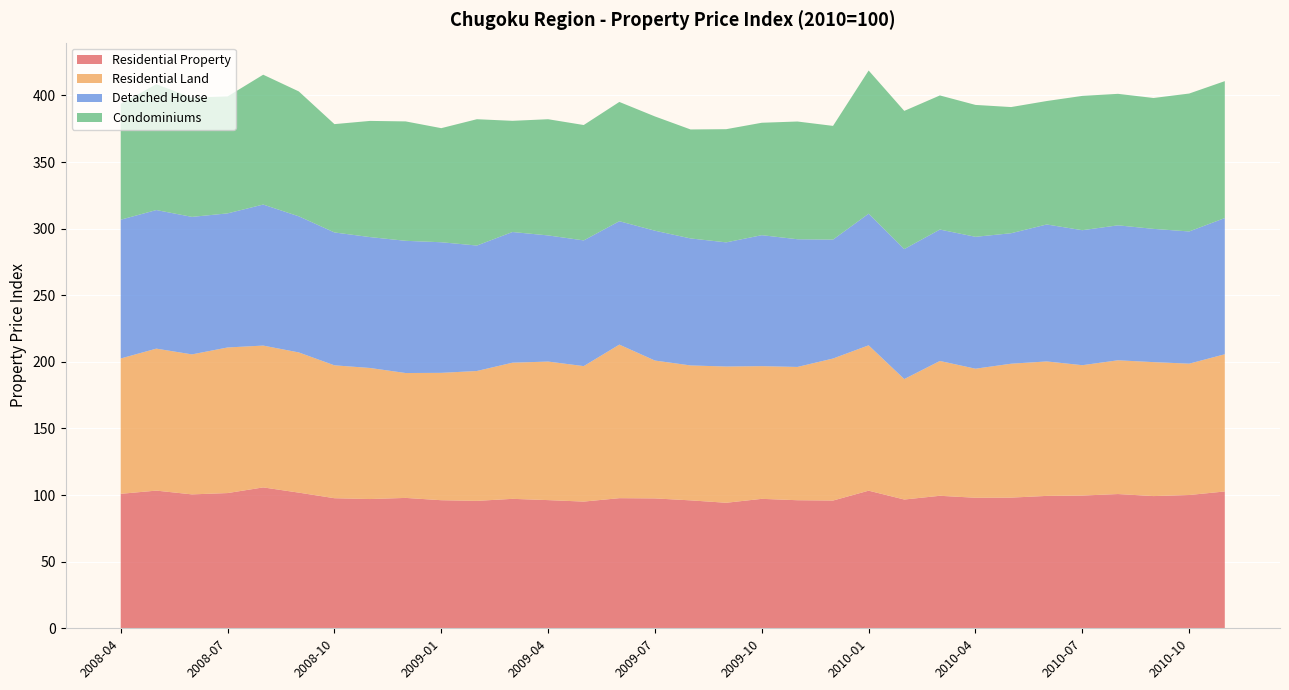

What is the average value of the Residential Property series?

98.7